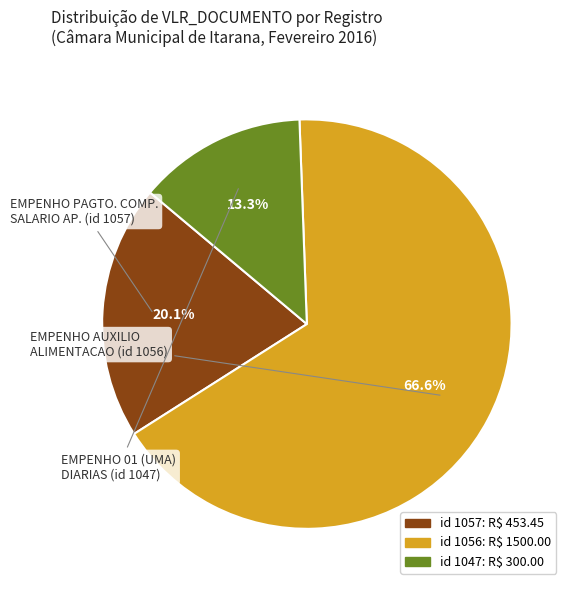

Is there a majority slice in this chart?

Yes